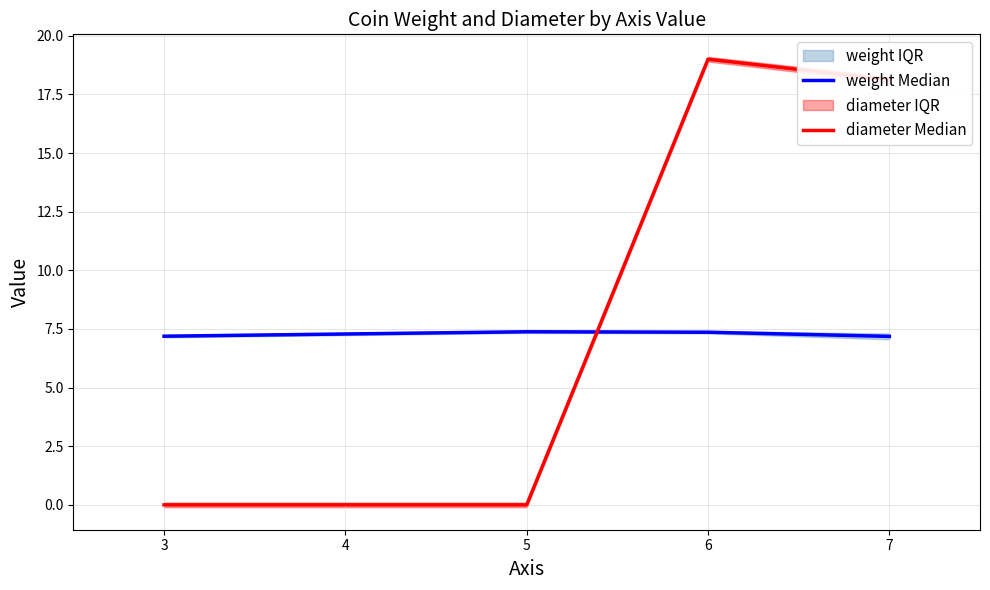

Does the chart display data point markers on the line(s)?

No